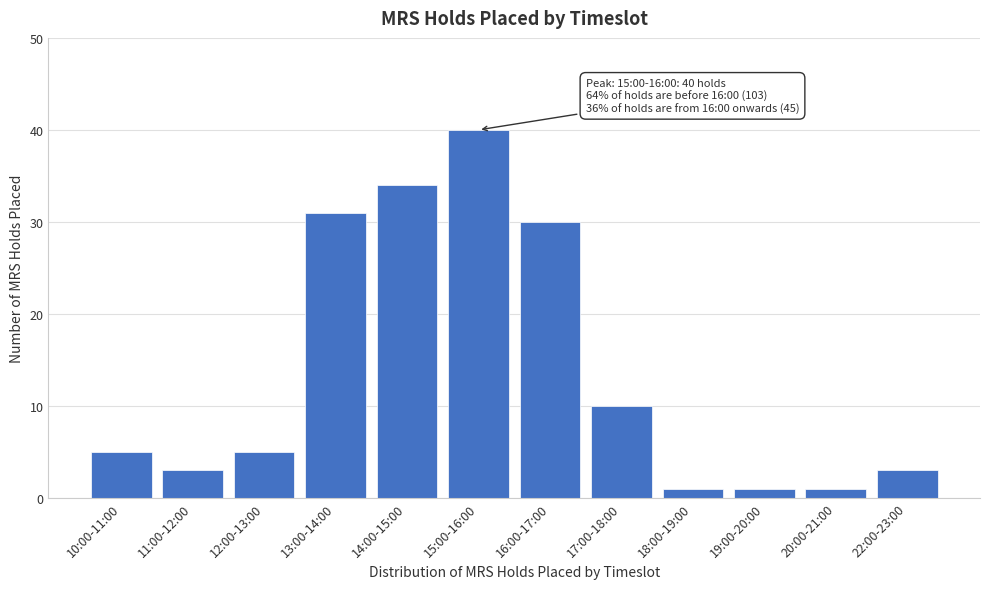

Reading right to left, list all the values displayed in this chart.

3	1	1	1	10	30	40	34	31	5	3	5